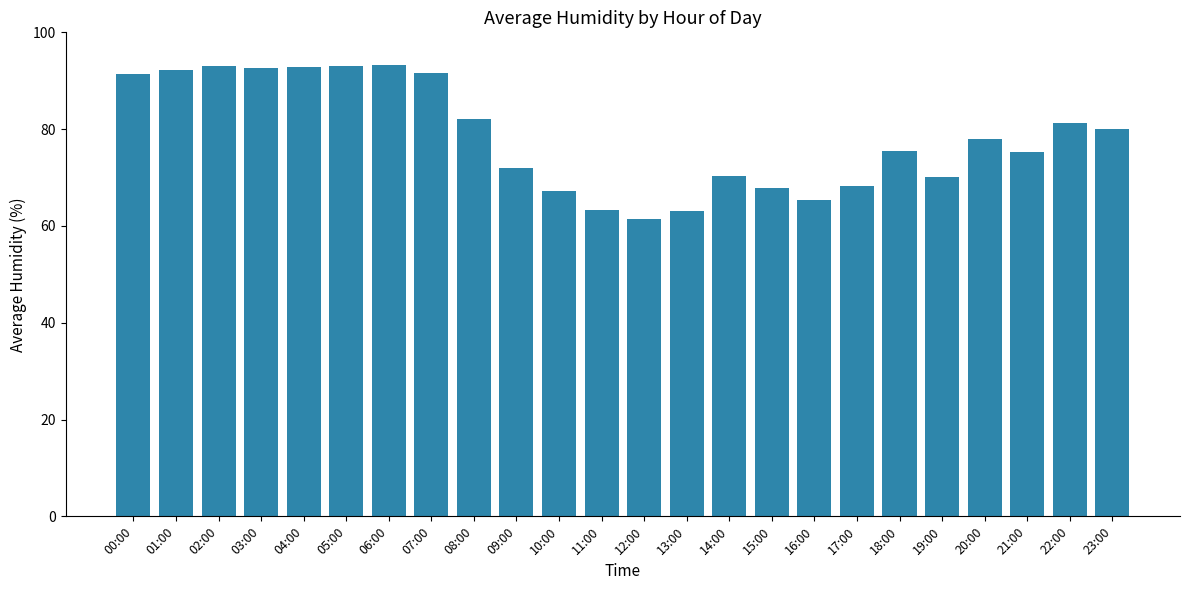

At which label does the data first exceed 77?

00:00